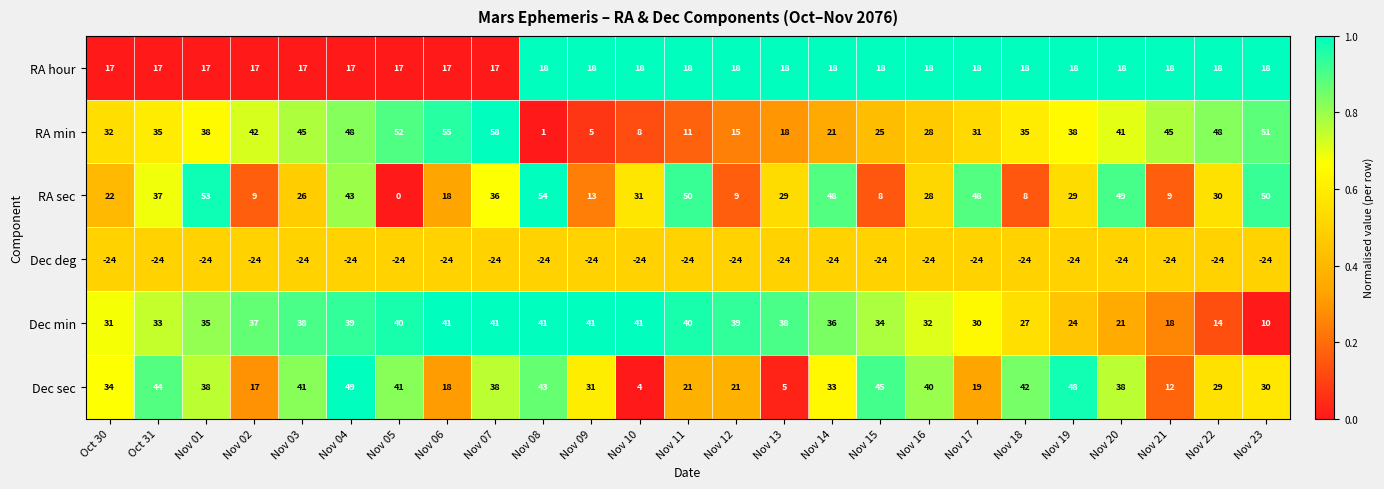

The Dec sec series shows 69 at Nov 16. True or false?

False